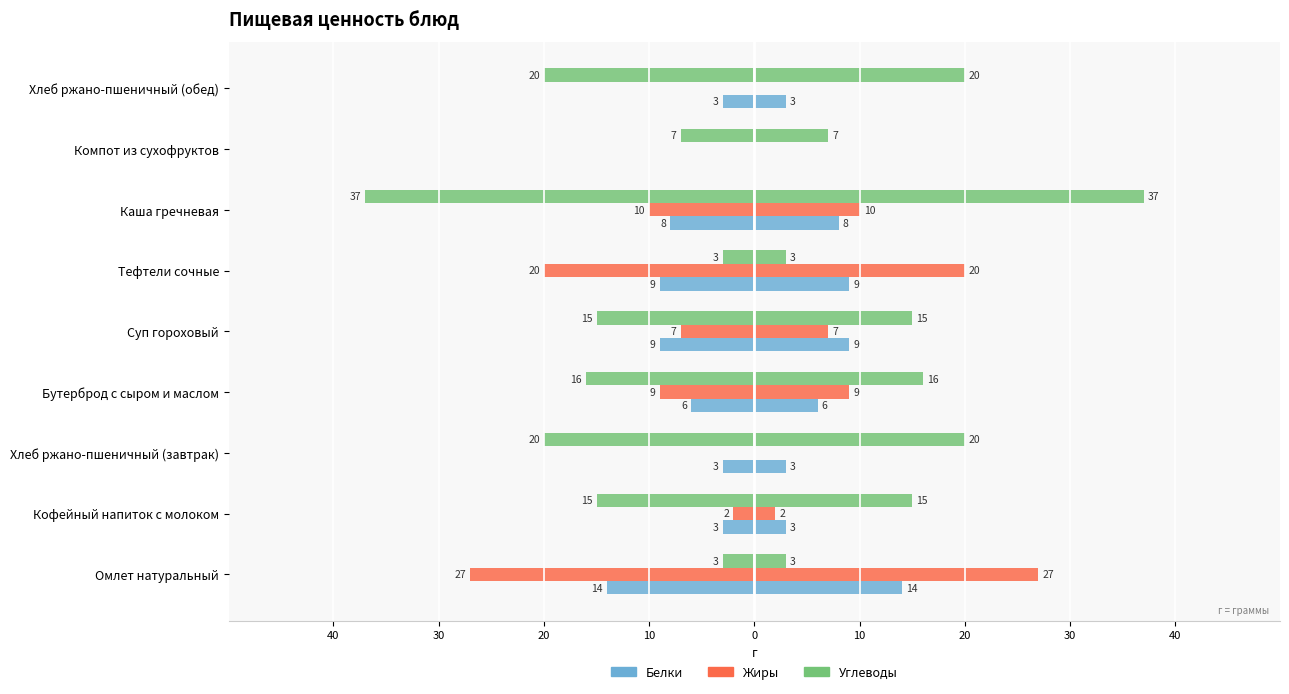

How many values in the Белки series are below -6?

4